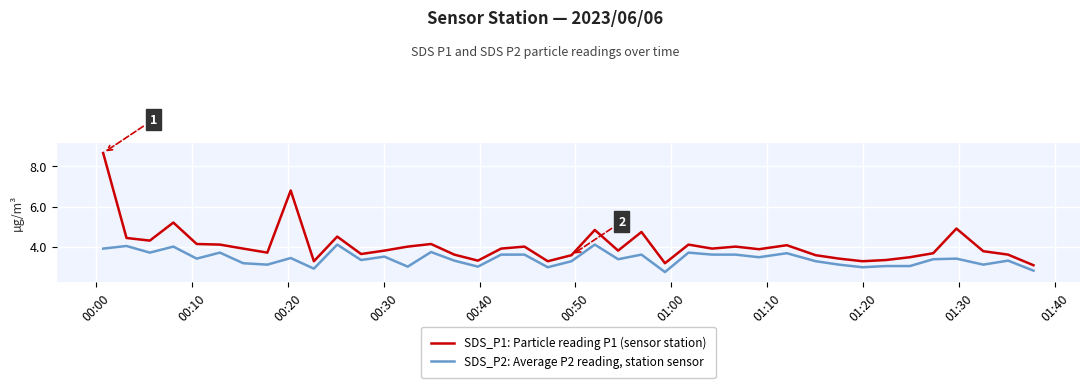

List the series in order of their peak value, highest first.

SDS_P1: Particle reading P1 (sensor station), SDS_P2: Average P2 reading, station sensor